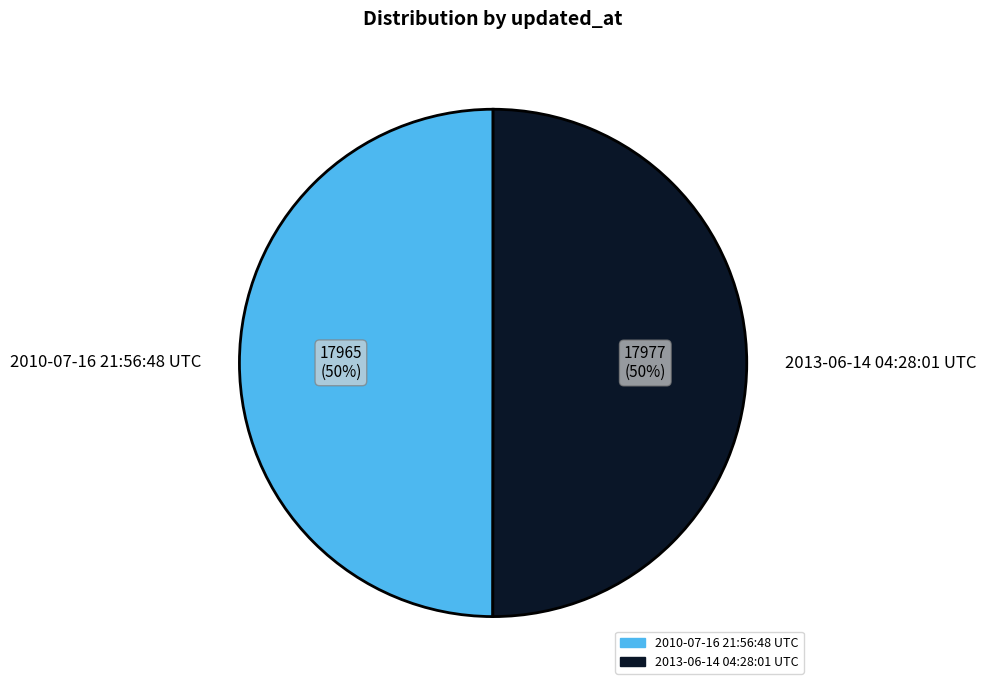

To the nearest percent, what portion does 2013-06-14 04:28:01 UTC represent?

50%